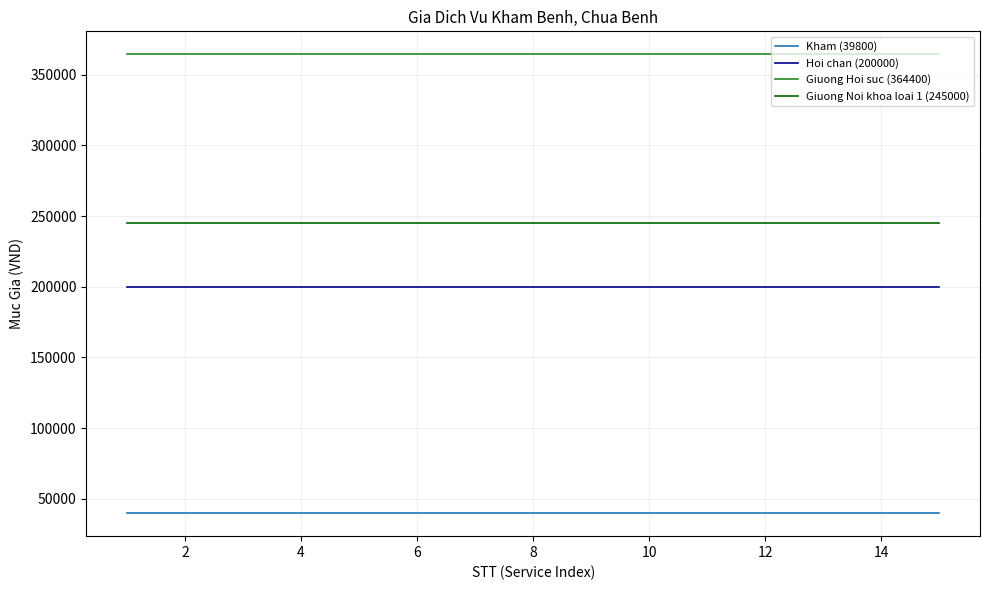

What is the maximum value shown in the chart?

364400